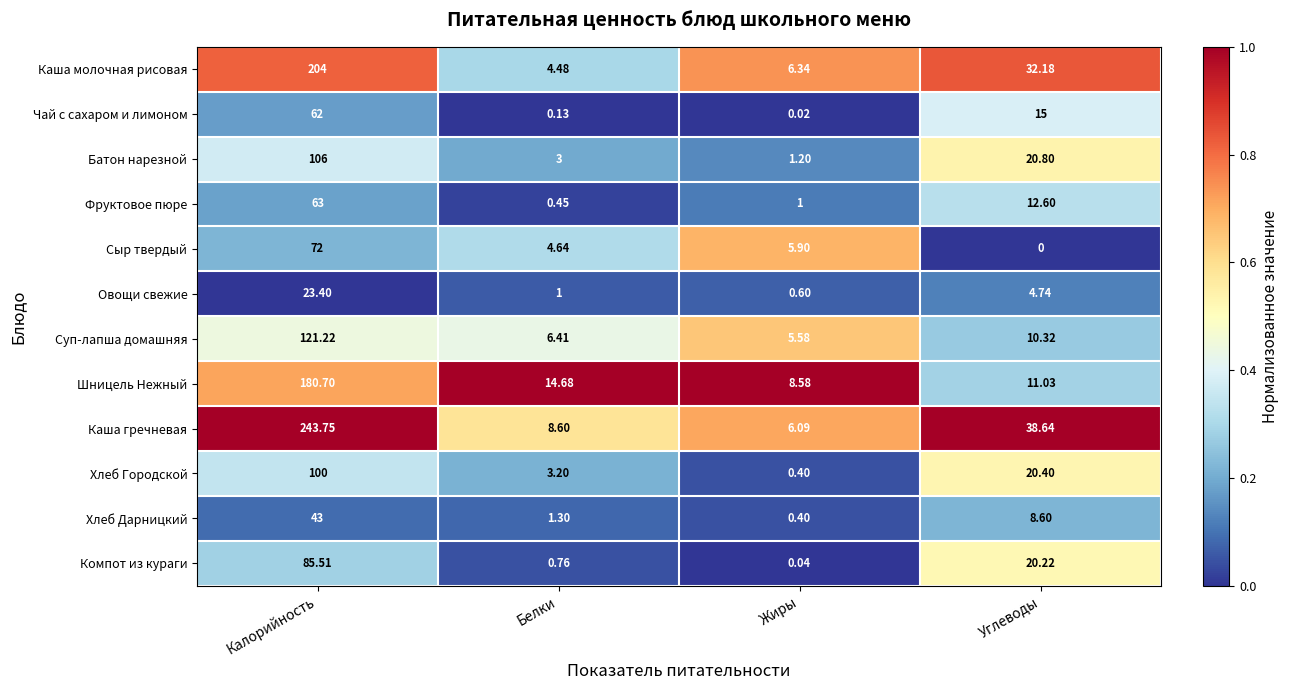

List the labels in order of Хлеб Городской value, largest first.

Калорийность, Углеводы, Белки, Жиры